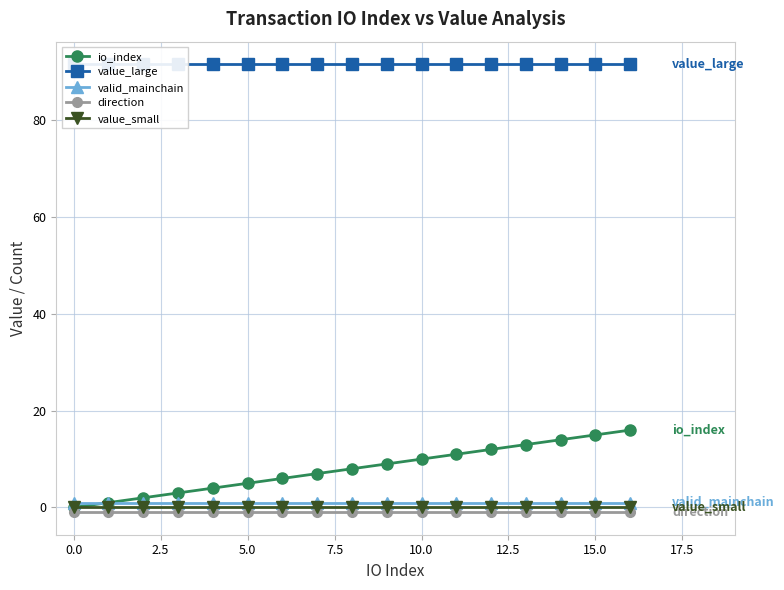

True or false: direction and value_small intersect in this chart.

False